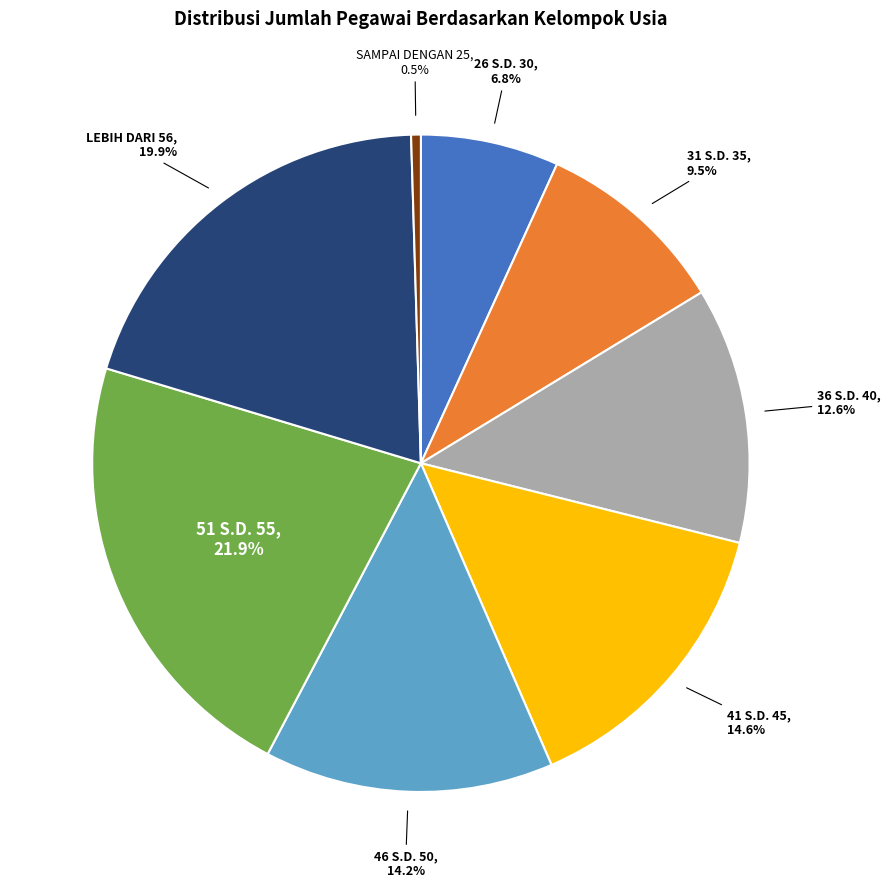

Combined, do 41 S.D. 45 and 46 S.D. 50 account for over 50%?

No